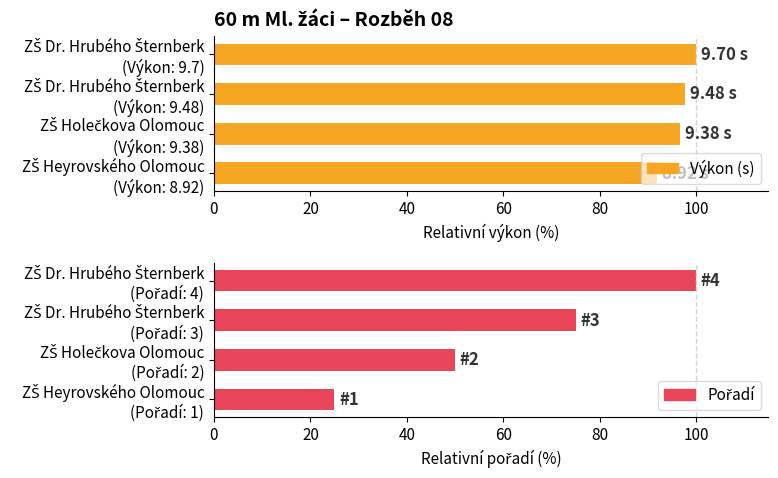

Which series has the largest range (max minus min)?

Pořadí